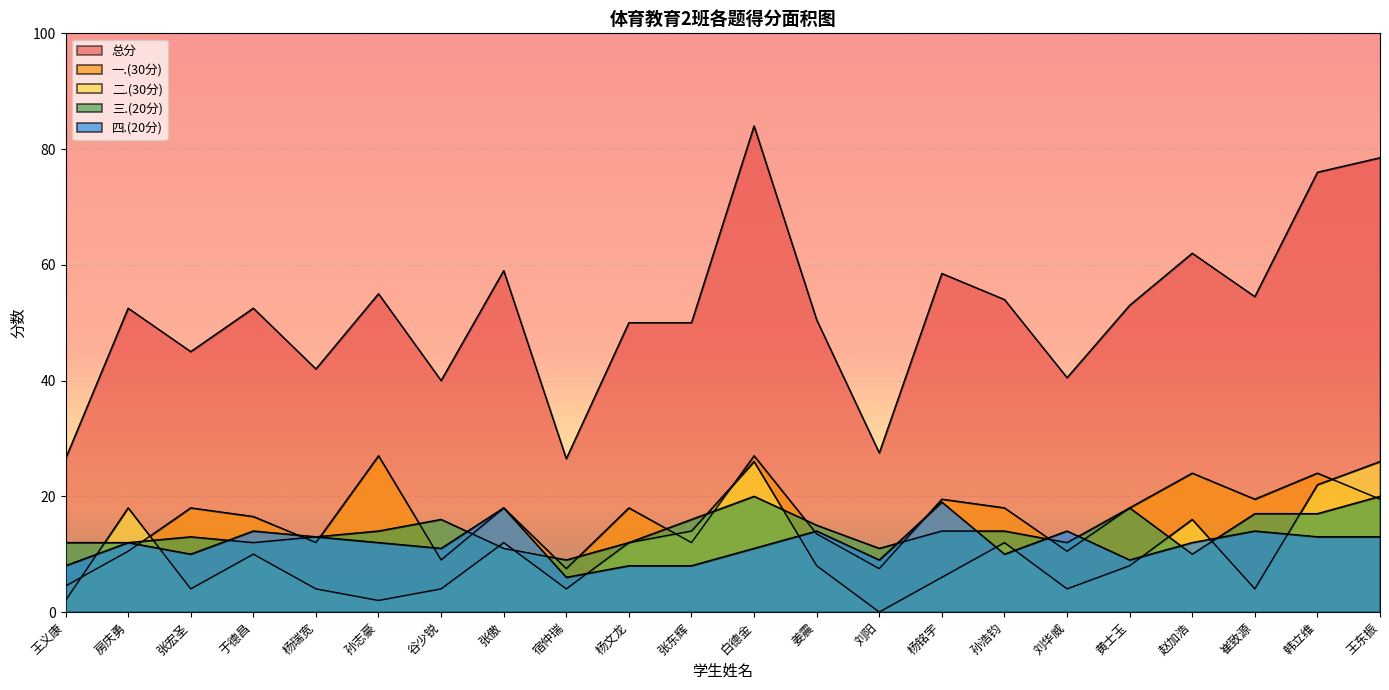

What is the spread (max minus min) of values at 于德昌?

42.5